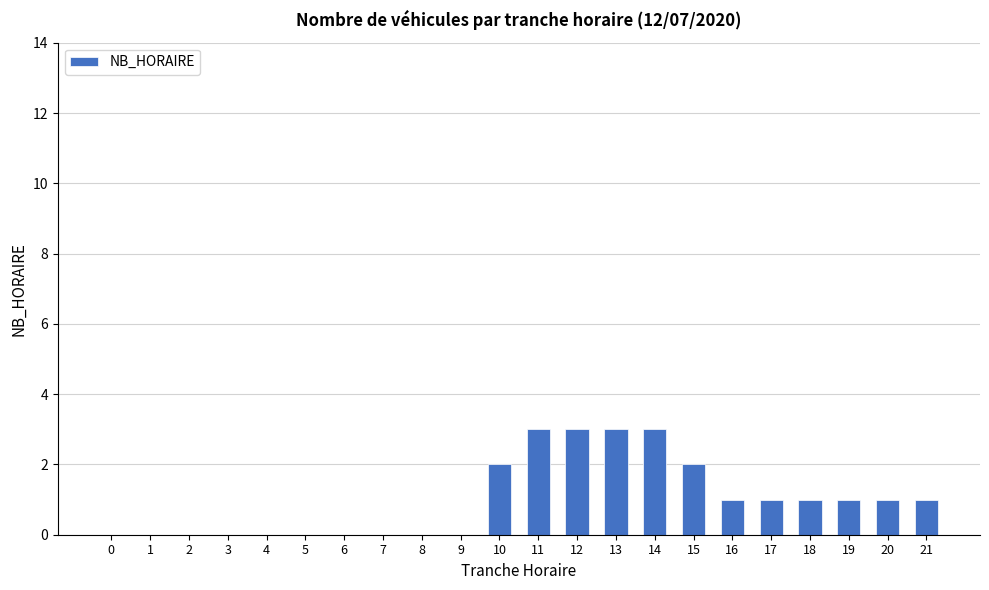

How many data points does each series have?

22